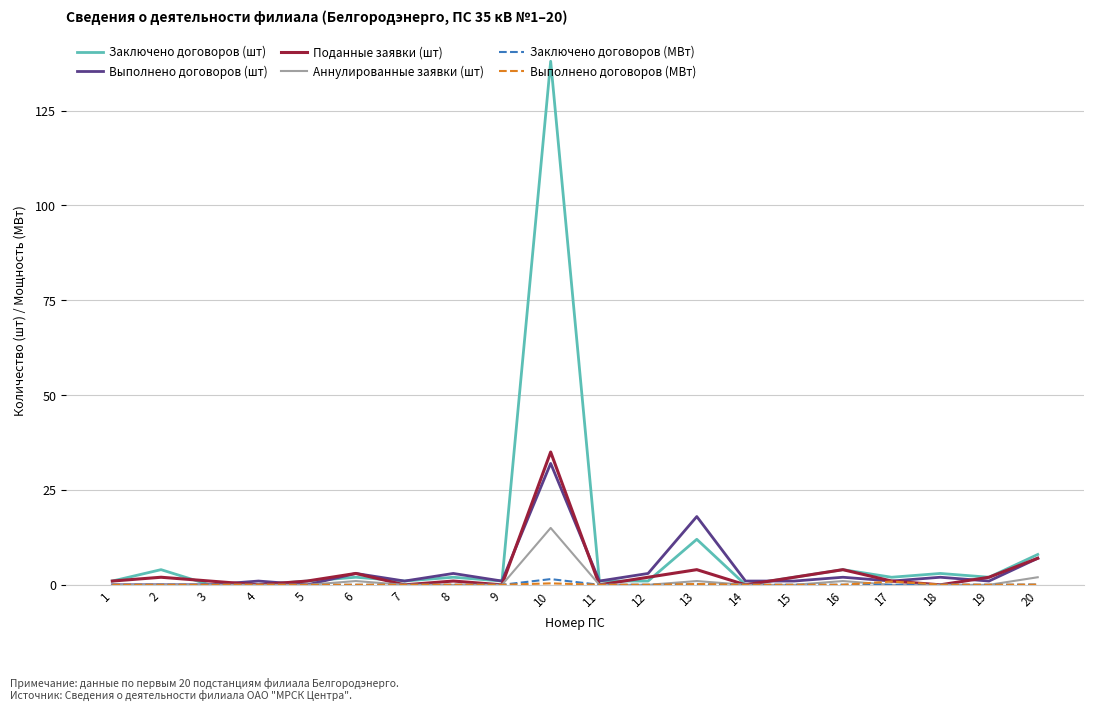

Which series has the widest spread of values?

Заключено договоров (шт)